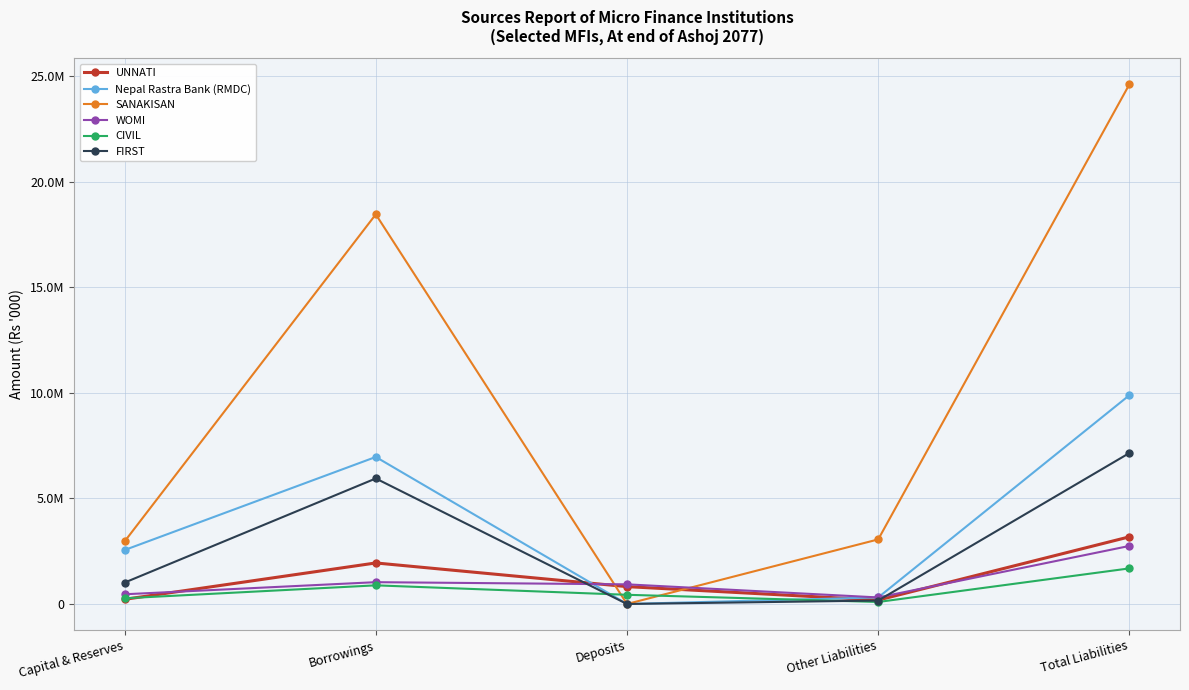

What is the total value across all series at Deposits?

2188598.4